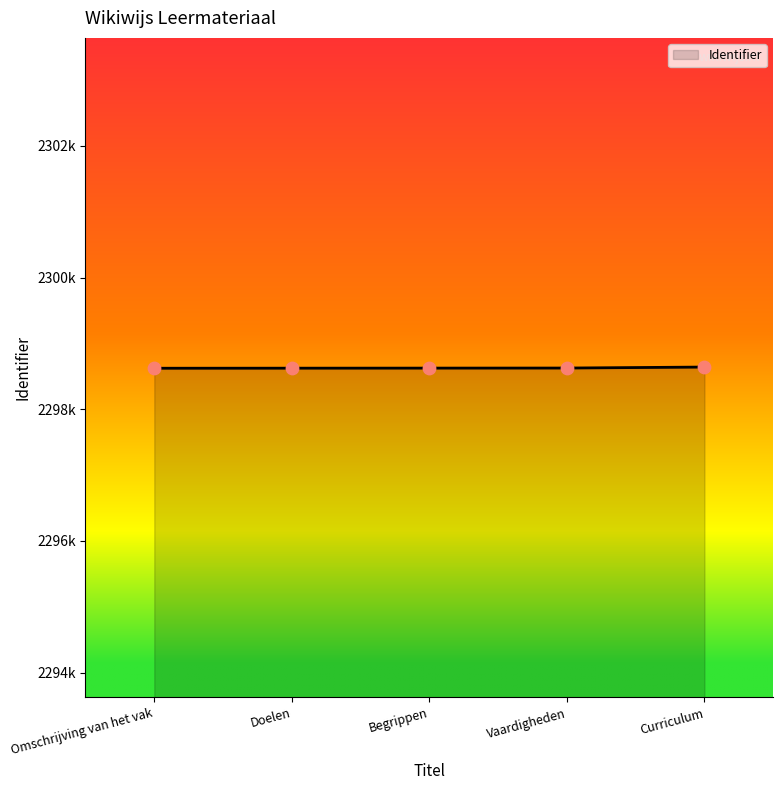

Approximately how many times larger is the value at Begrippen compared to Vaardigheden?

1.0